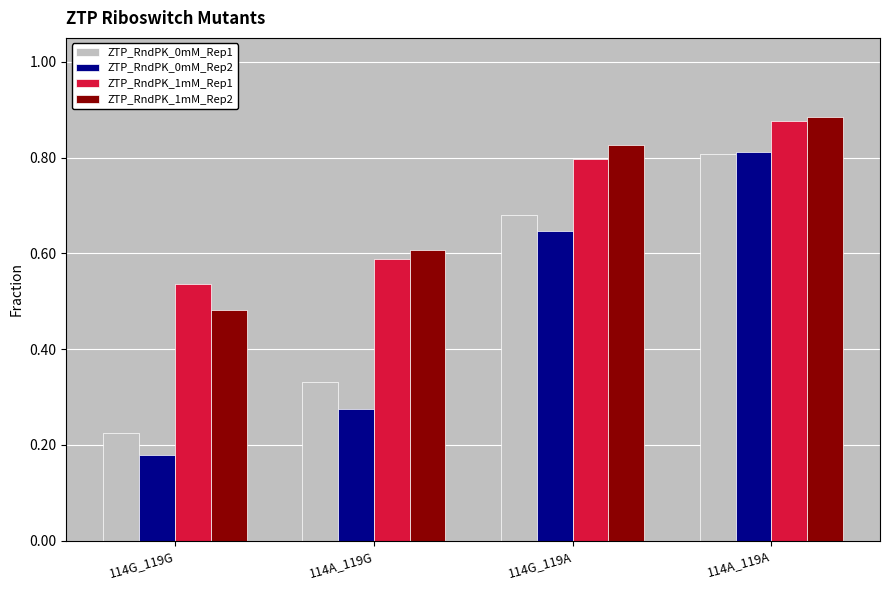

What is the sum of all ZTP_RndPK_1mM_Rep1 values?

2.8